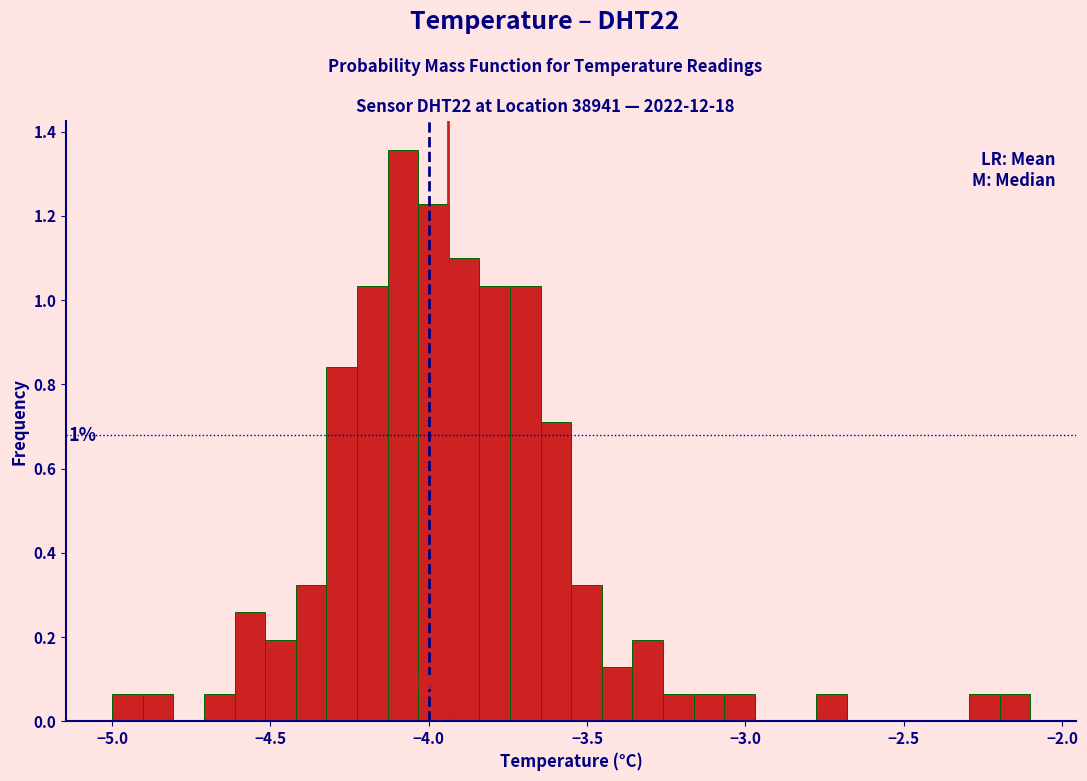

Around what value on the x-axis is the tallest bar? Give the approximate position of its centre, as read against the axis.

-4.10